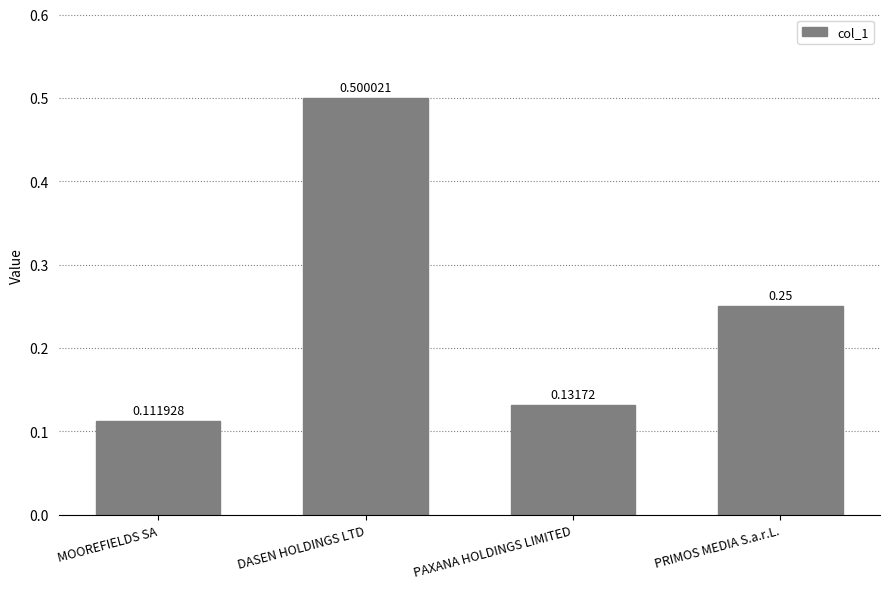

What is the label of the 3rd bar from the right?

DASEN HOLDINGS LTD